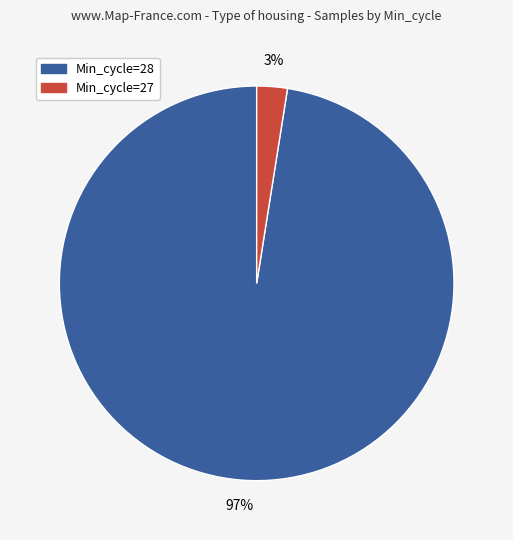

Count the number of slices in the pie.

2